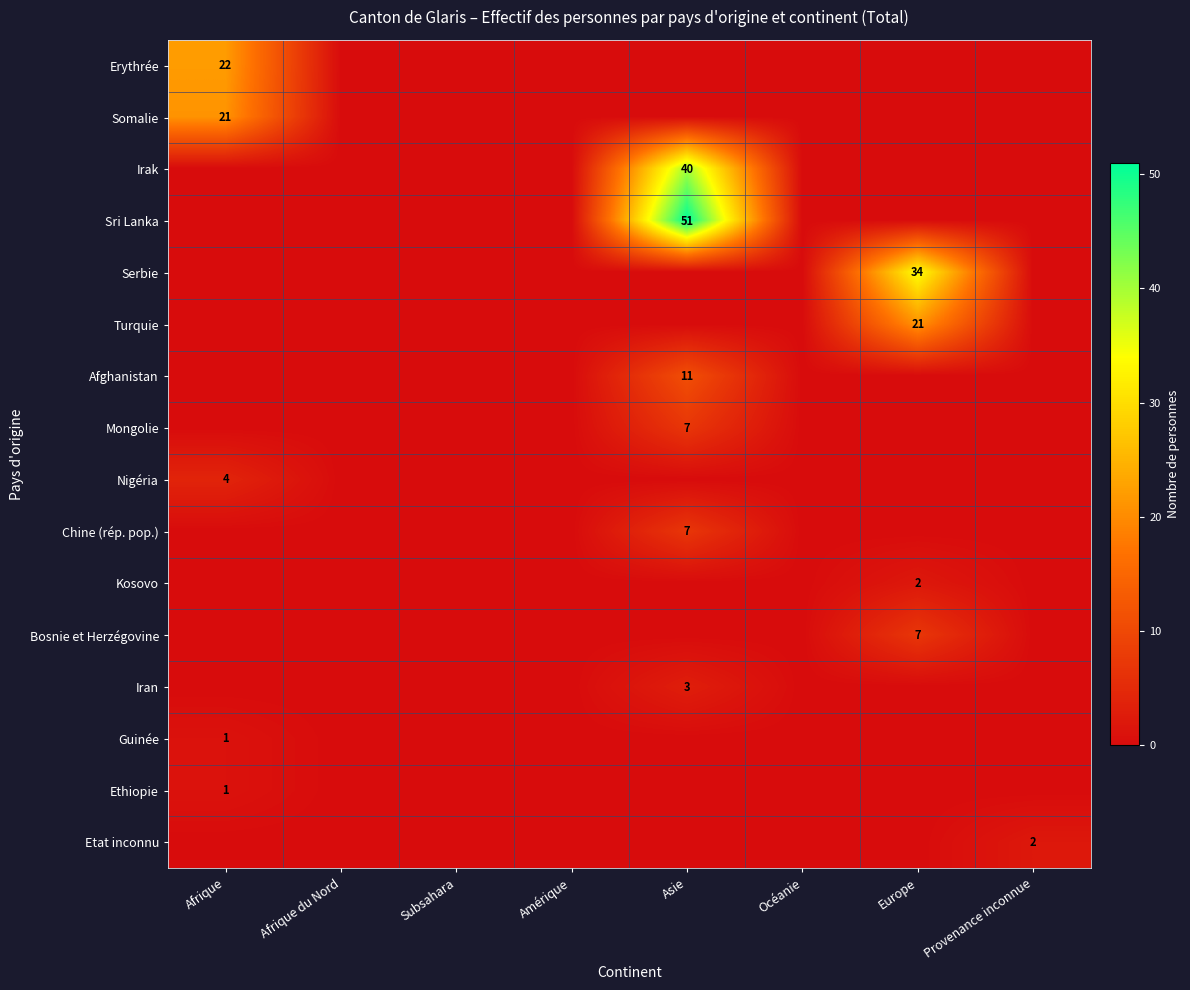

What value does the Afghanistan series have at Asie?

11